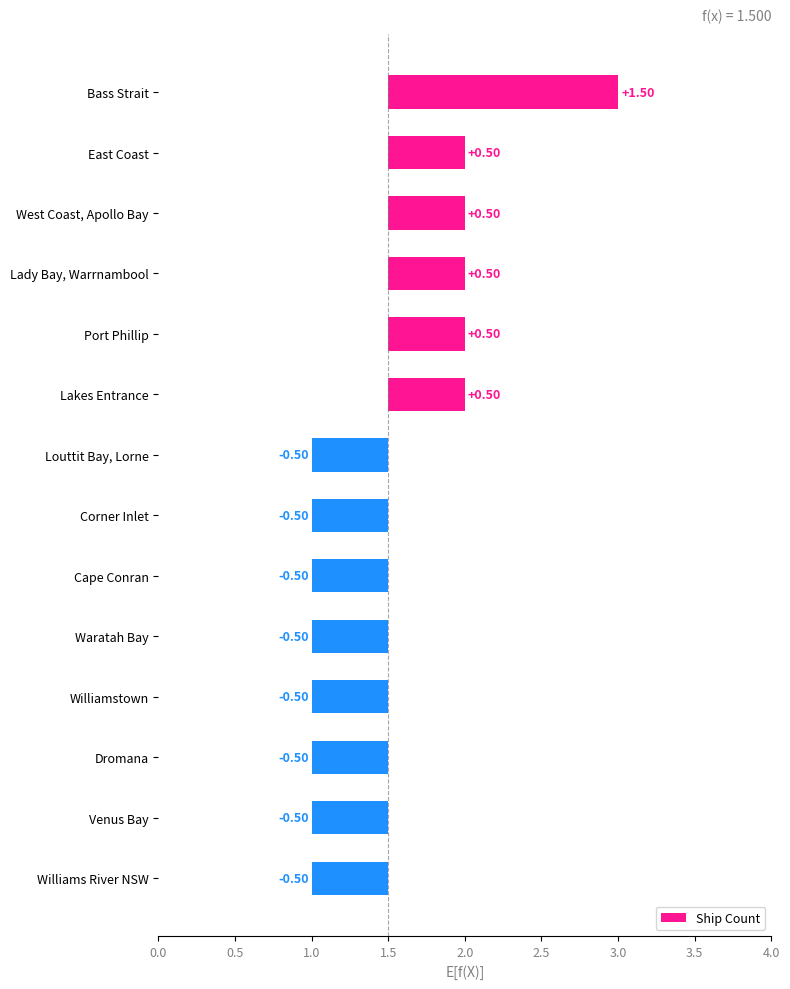

What is the value of the 9th bar from the left?

-0.5